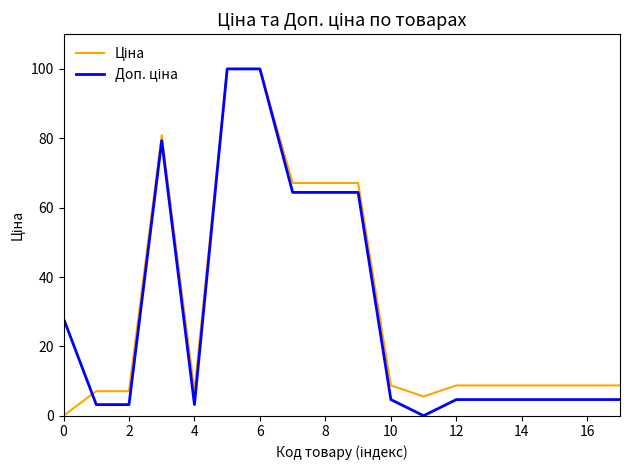

What is the greatest value displayed?

100.0